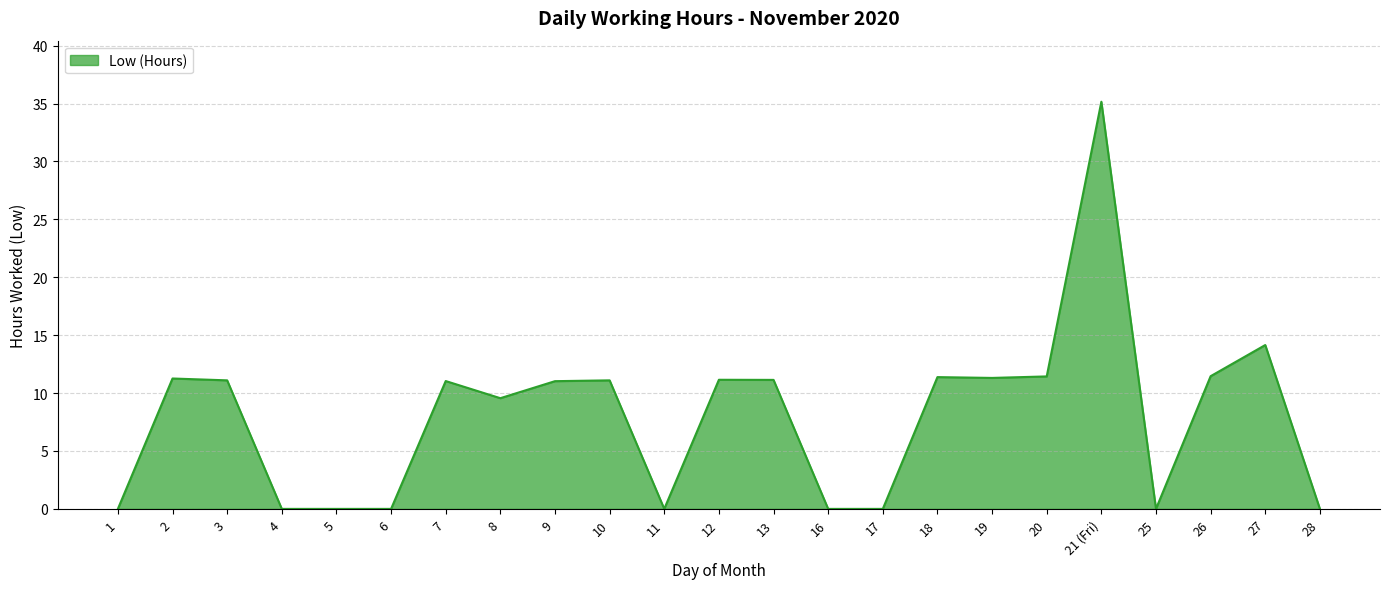

Which has a higher value, 8 or 28?

8